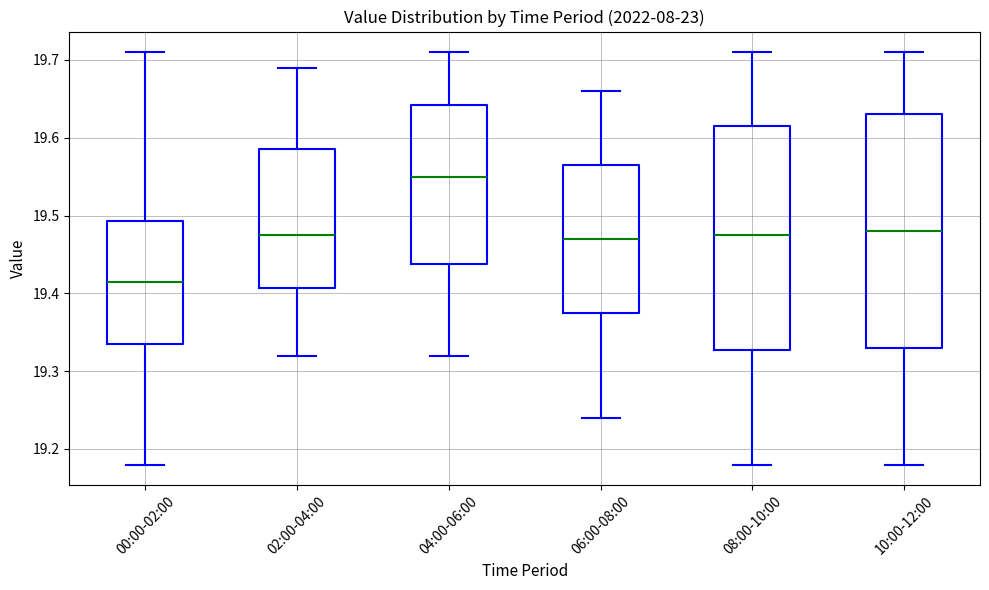

Reading left to right, transcribe this box plot: for each box, give where its median line is, the range the box spans, and where its two whiskers end, as read against the y-axis. The values are not printed on the chart, so give them approximately, as read against the axis.

00:00-02:00: median 19.42, box 19.34 to 19.49, whiskers 19.18 to 19.71
02:00-04:00: median 19.48, box 19.41 to 19.59, whiskers 19.32 to 19.69
04:00-06:00: median 19.55, box 19.44 to 19.64, whiskers 19.32 to 19.71
06:00-08:00: median 19.47, box 19.38 to 19.57, whiskers 19.24 to 19.66
08:00-10:00: median 19.48, box 19.33 to 19.62, whiskers 19.18 to 19.71
10:00-12:00: median 19.48, box 19.33 to 19.63, whiskers 19.18 to 19.71